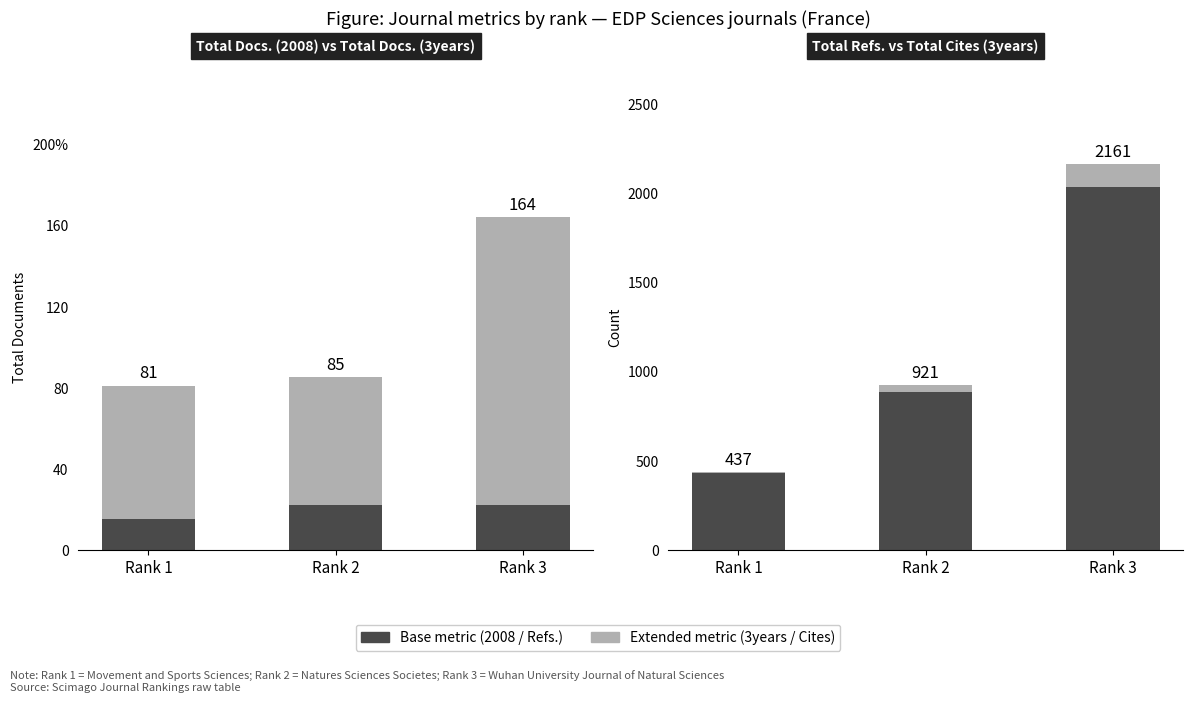

At which category does the chart reach its peak across all series?

Rank 3